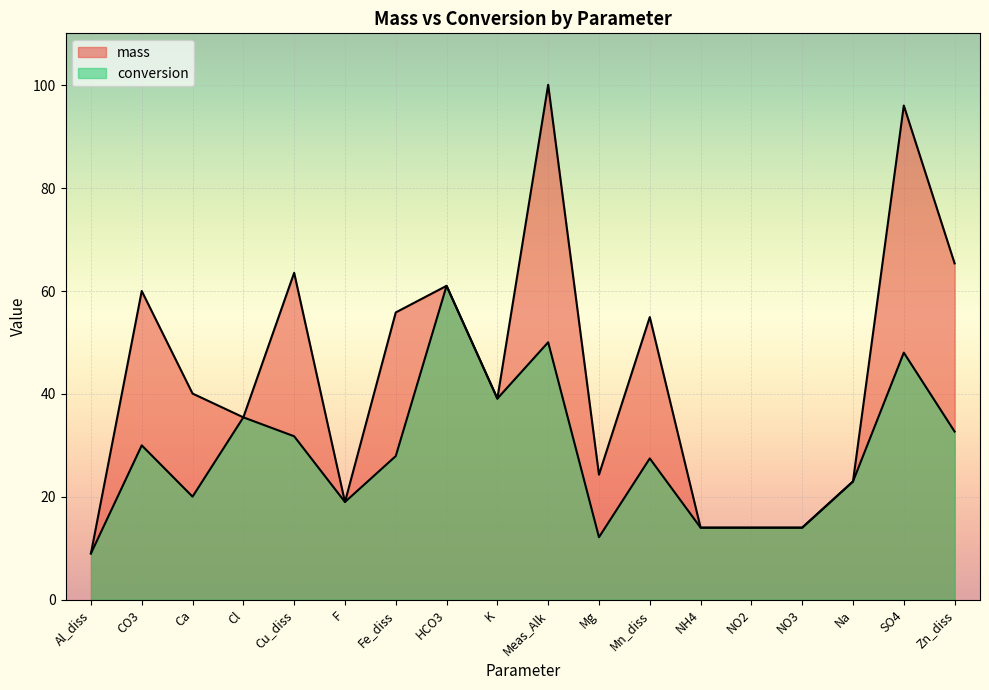

What is the spread (max minus min) of values at Mg?

12.2